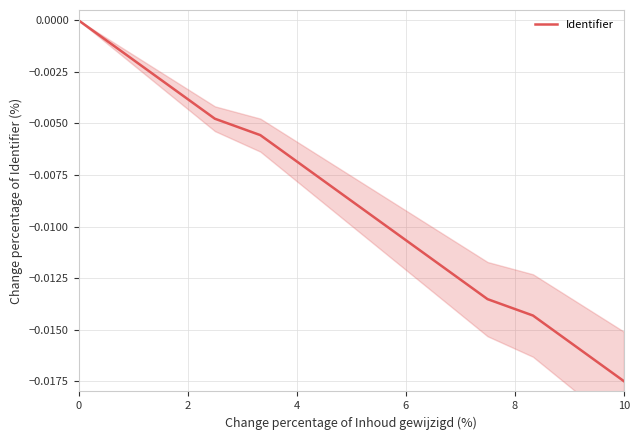

At which label does Identifier reach its minimum?

10